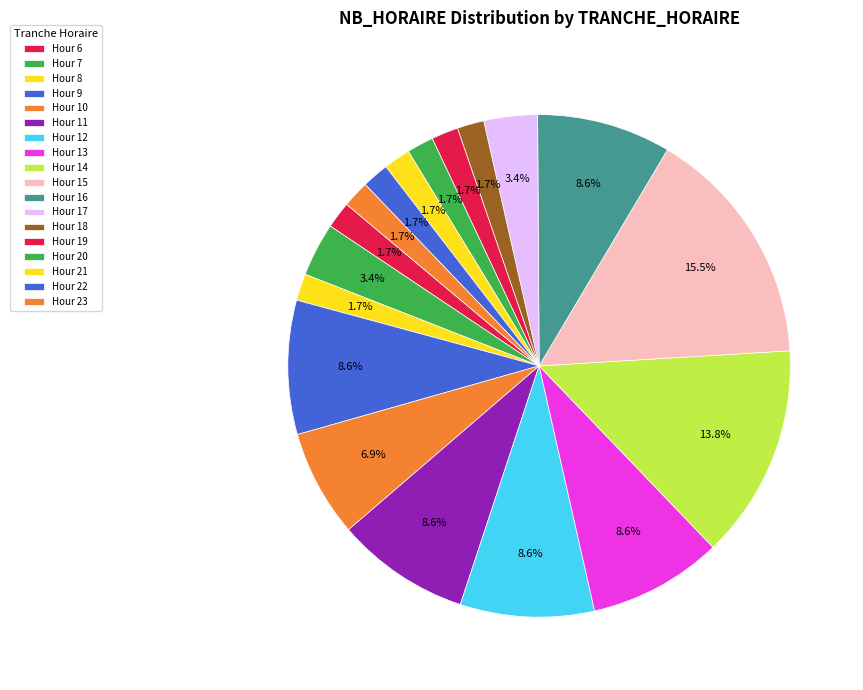

Count the number of slices in the pie.

18